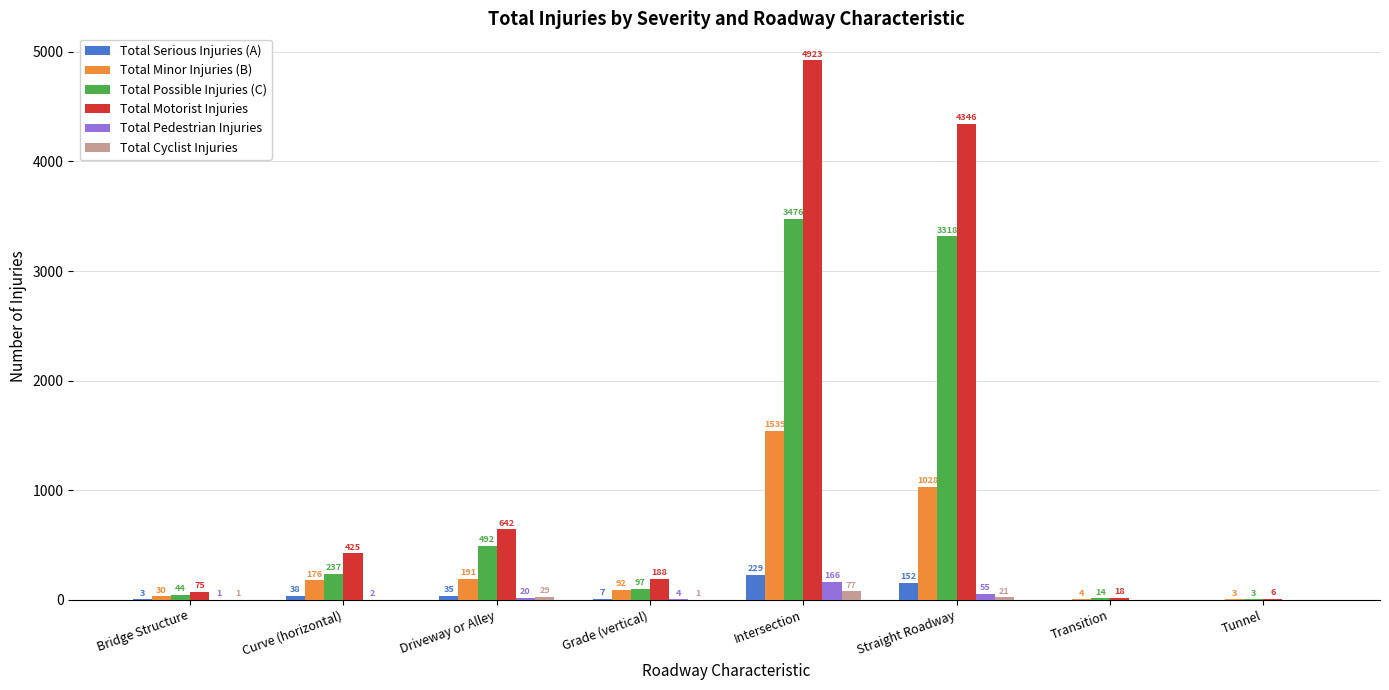

Reading left to right, what are all the values shown in this chart?

Total Serious Injuries (A): 3	38	35	7	229	152	0	0
Total Minor Injuries (B): 30	176	191	92	1539	1028	4	3
Total Possible Injuries (C): 44	237	492	97	3476	3318	14	3
Total Motorist Injuries: 75	425	642	188	4923	4346	18	6
Total Pedestrian Injuries: 1	2	20	4	166	55	0	0
Total Cyclist Injuries: 1	0	29	1	77	21	0	0